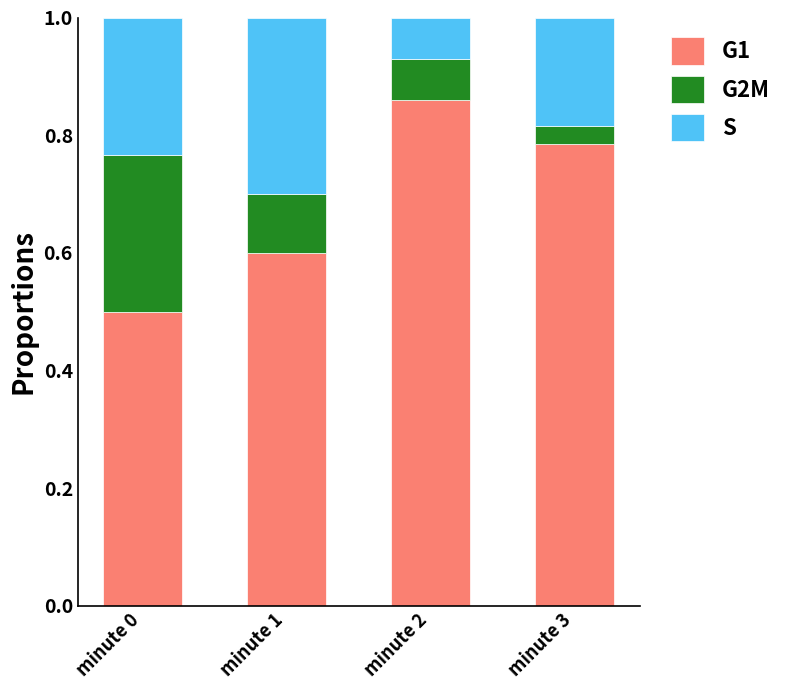

Count the G1 values in the range 0 to 1.

4